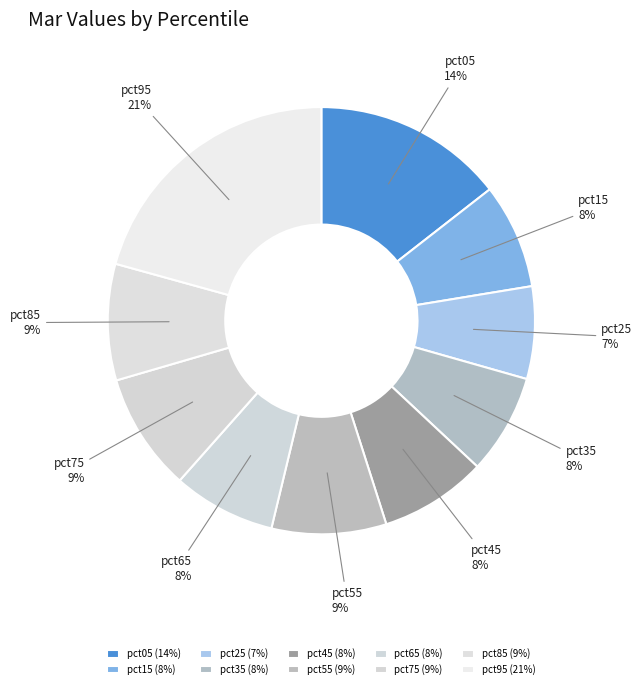

Count the number of slices in the pie.

10